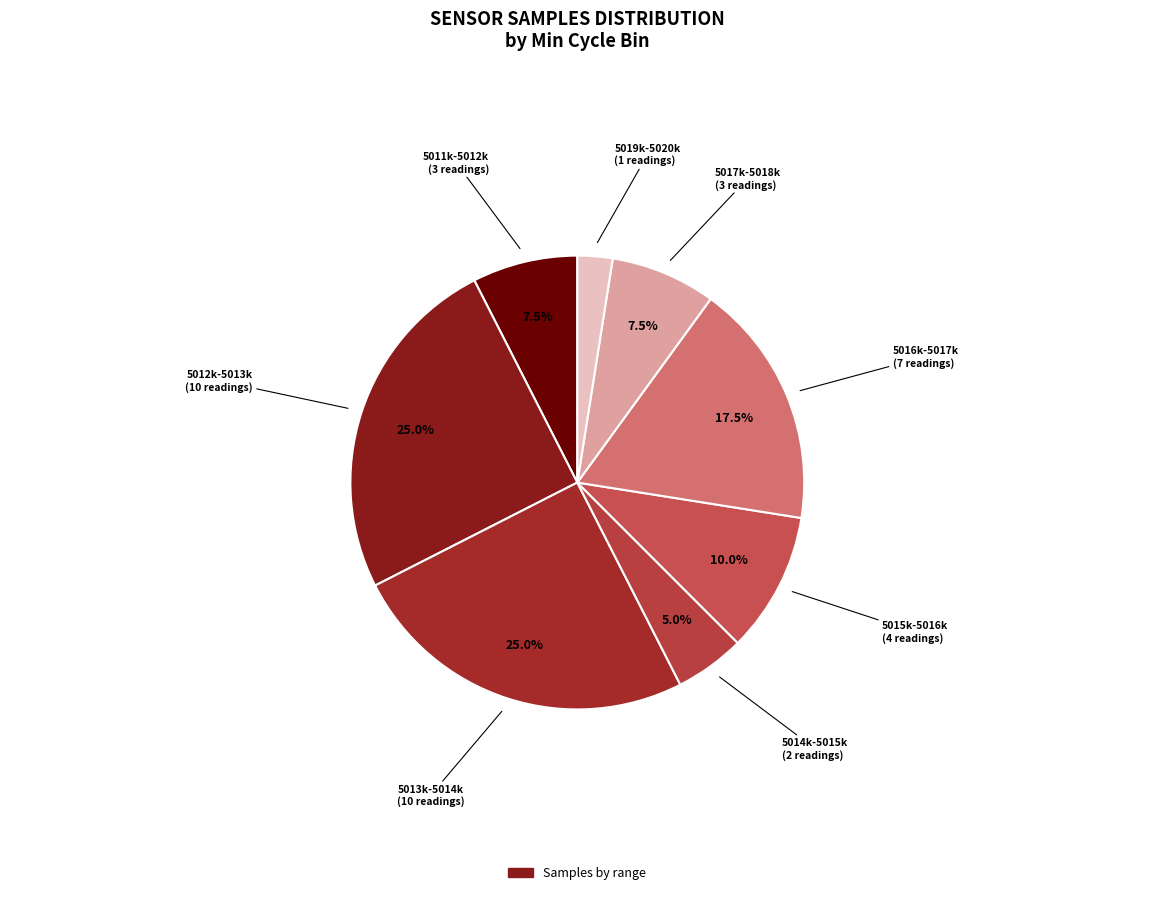

How many segments does this pie chart have?

8